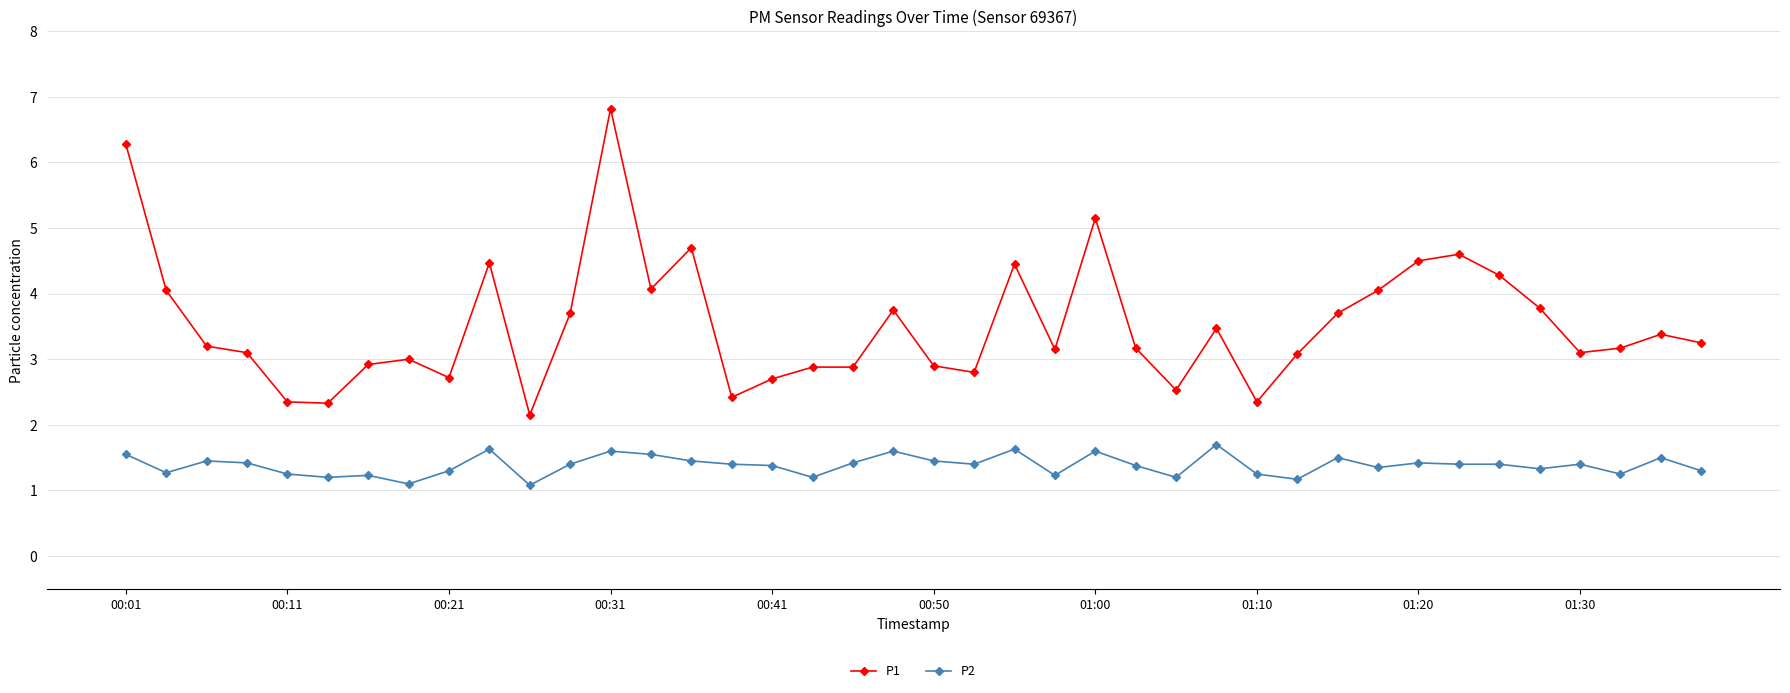

What is the value of the P2 point at the 18th from the left?

1.2